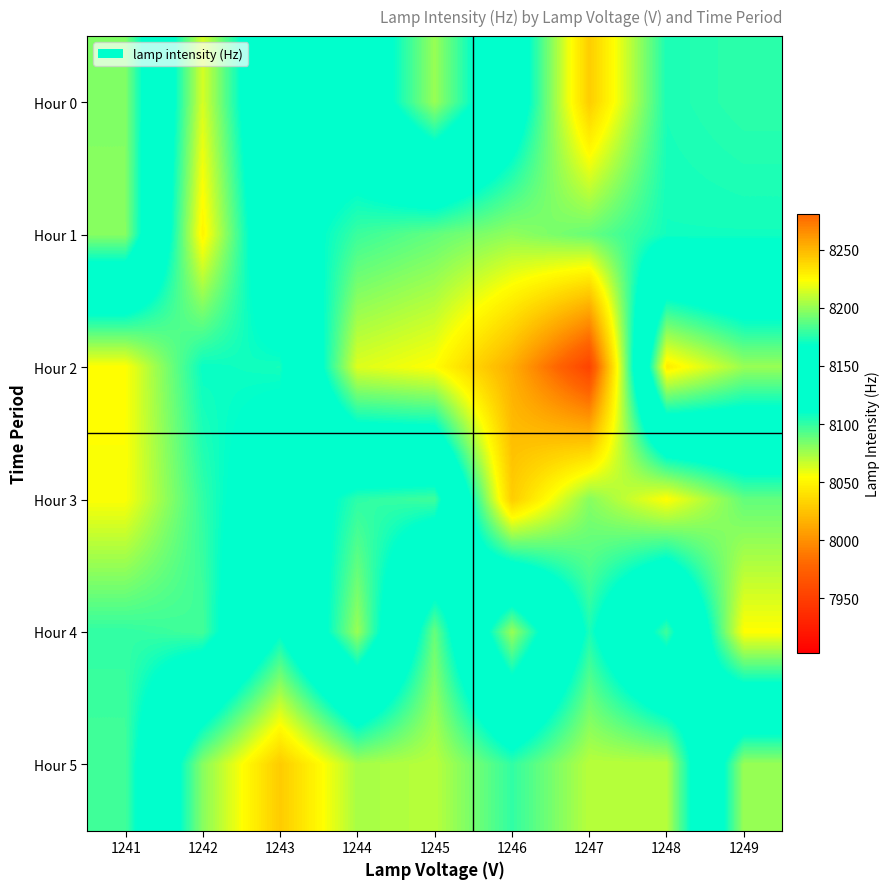

List the series in order of their peak value, highest first.

Hour 2, Hour 1, Hour 3, Hour 0, Hour 4, Hour 5